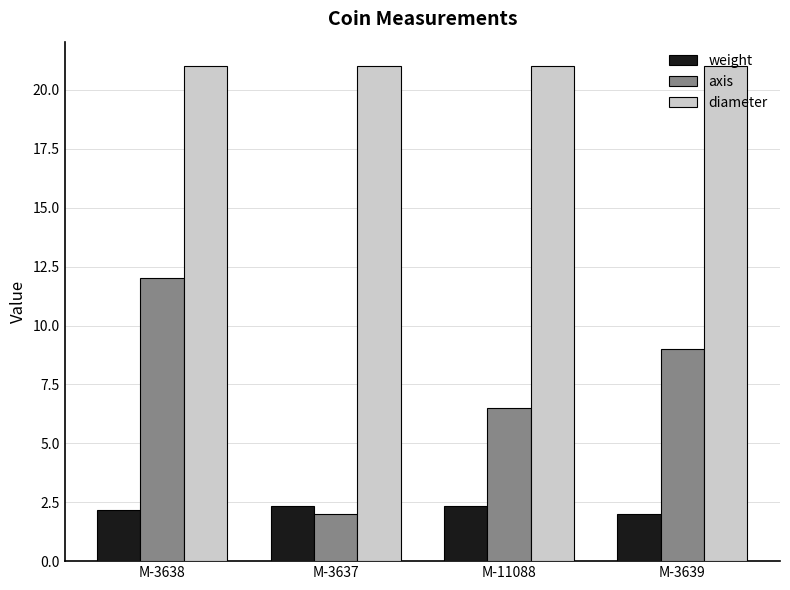

What is the sum of all diameter values?

84.0